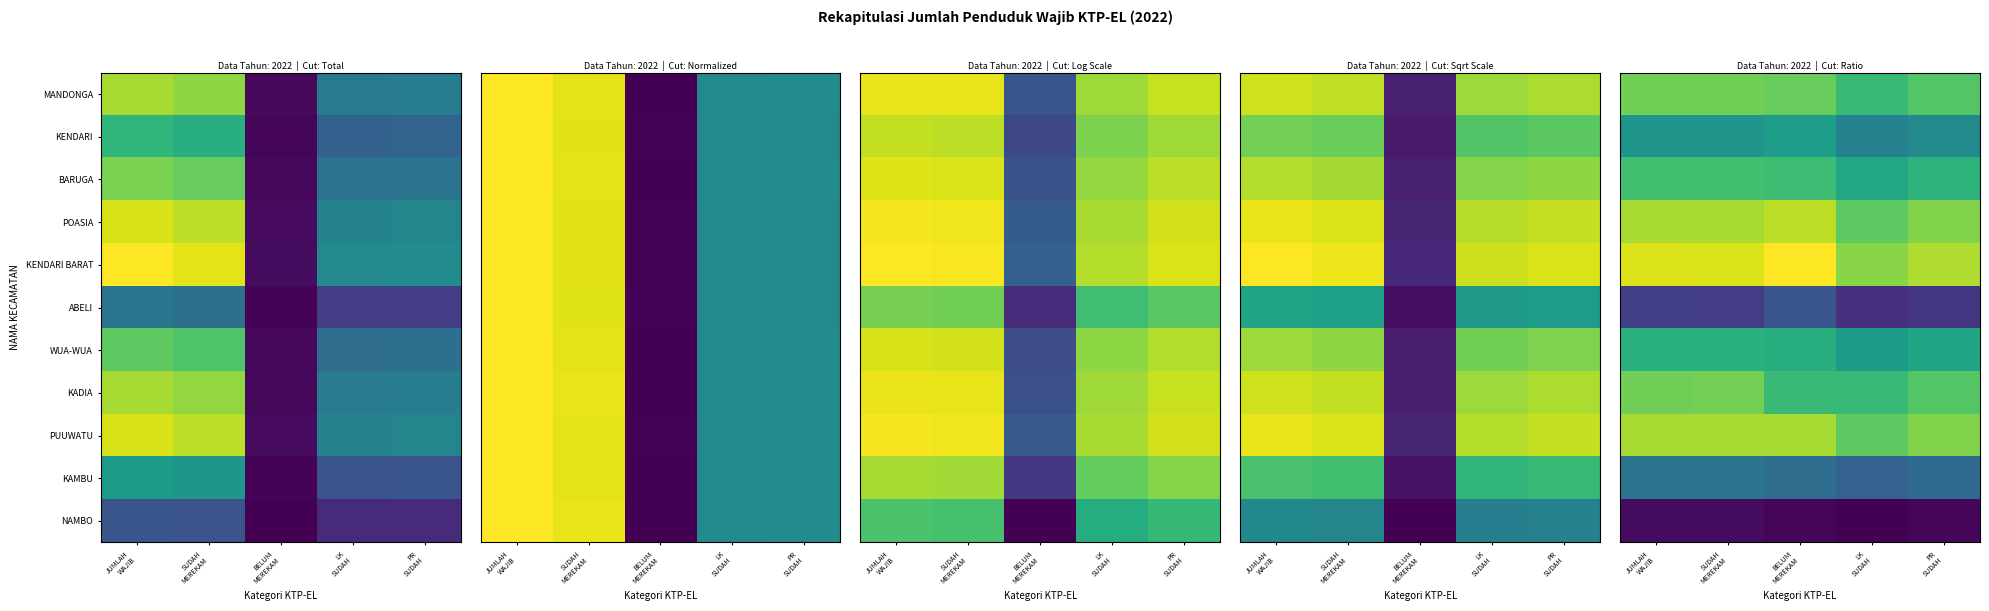

How many series are shown in this chart?

11